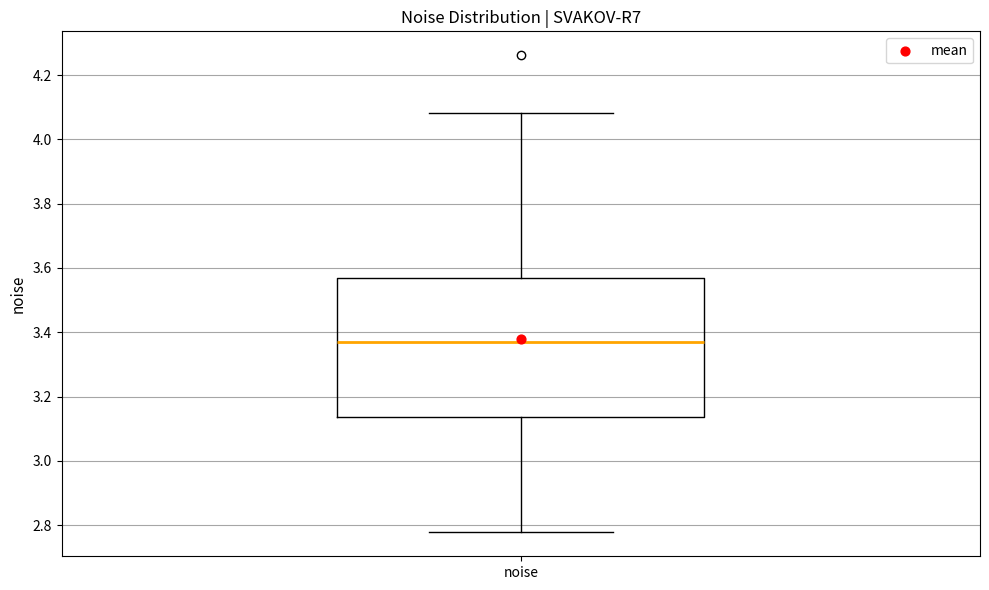

Where does the median line of the box for noise sit on the y-axis? The values are not printed on the chart, so give them approximately, as read against the axis.

3.36